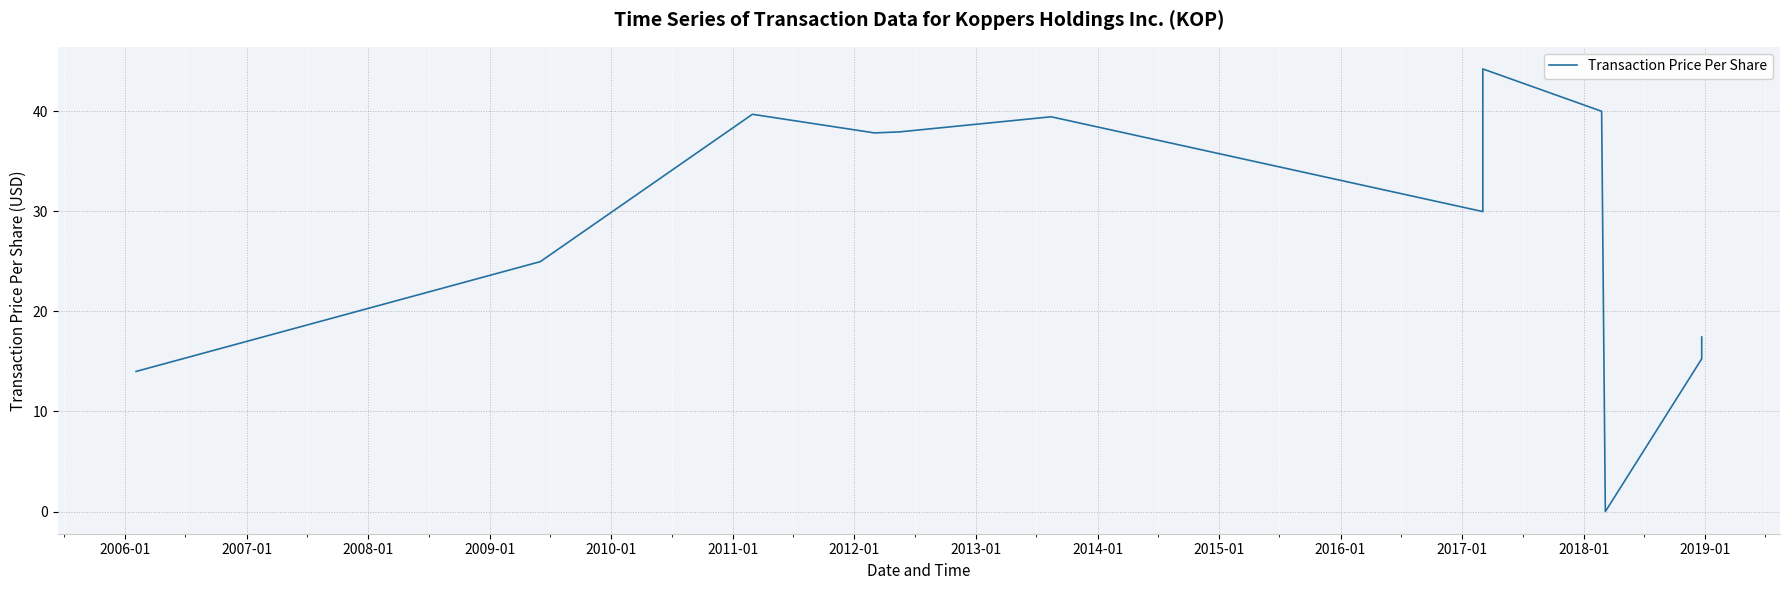

True or false: there are more than 0 points higher than both neighbors.

True